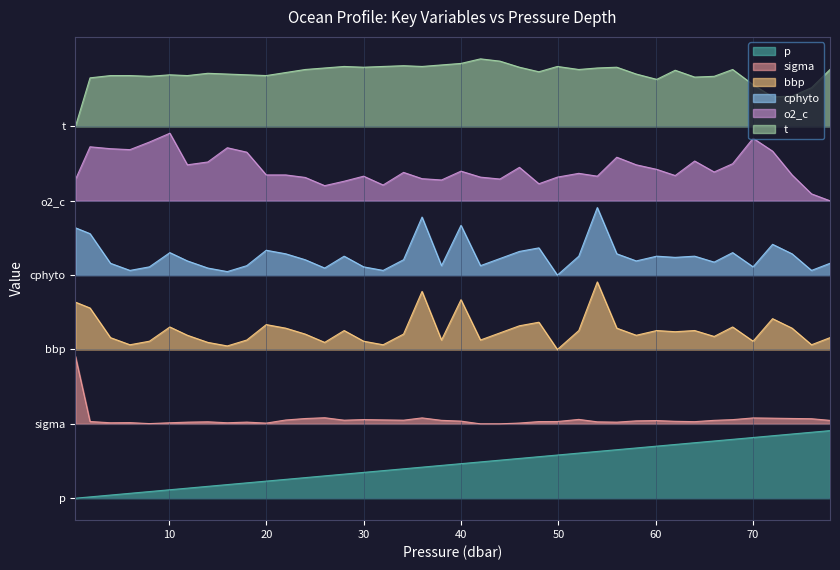

What is the highest value of the cphyto series?

4.3